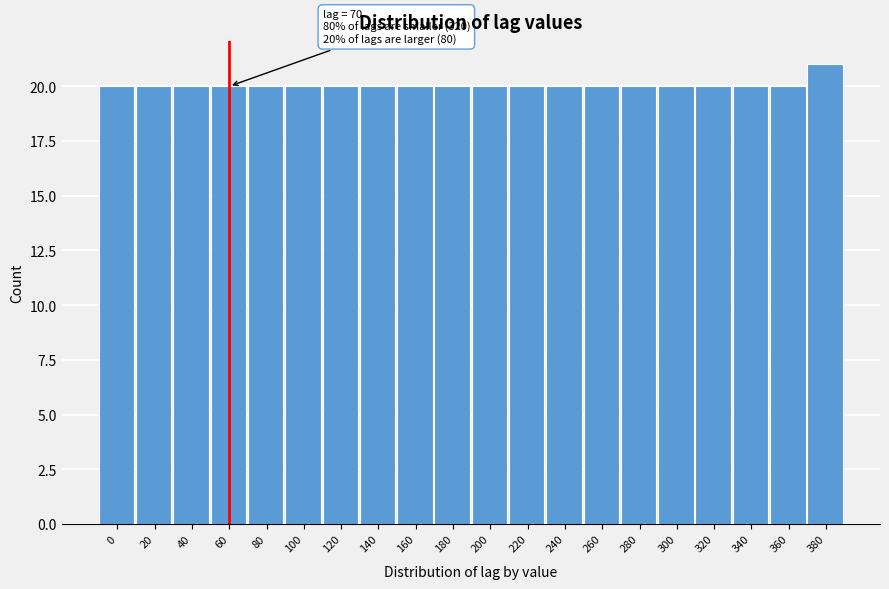

Reading left to right, what are all the values shown in this chart?

20	20	20	20	20	20	20	20	20	20	20	20	20	20	20	20	20	20	20	21